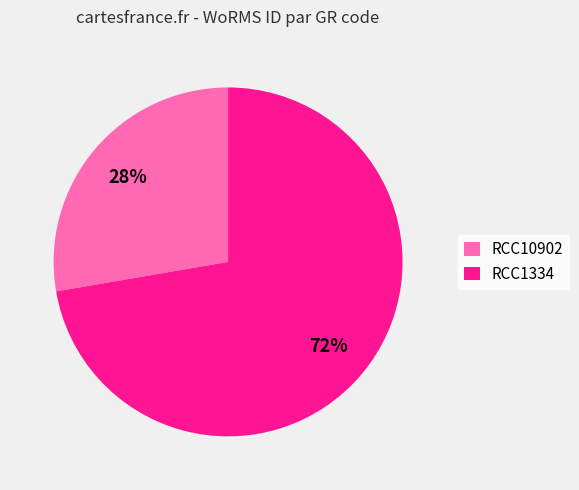

Is the sum of RCC10902 and RCC1334 greater than half?

Yes